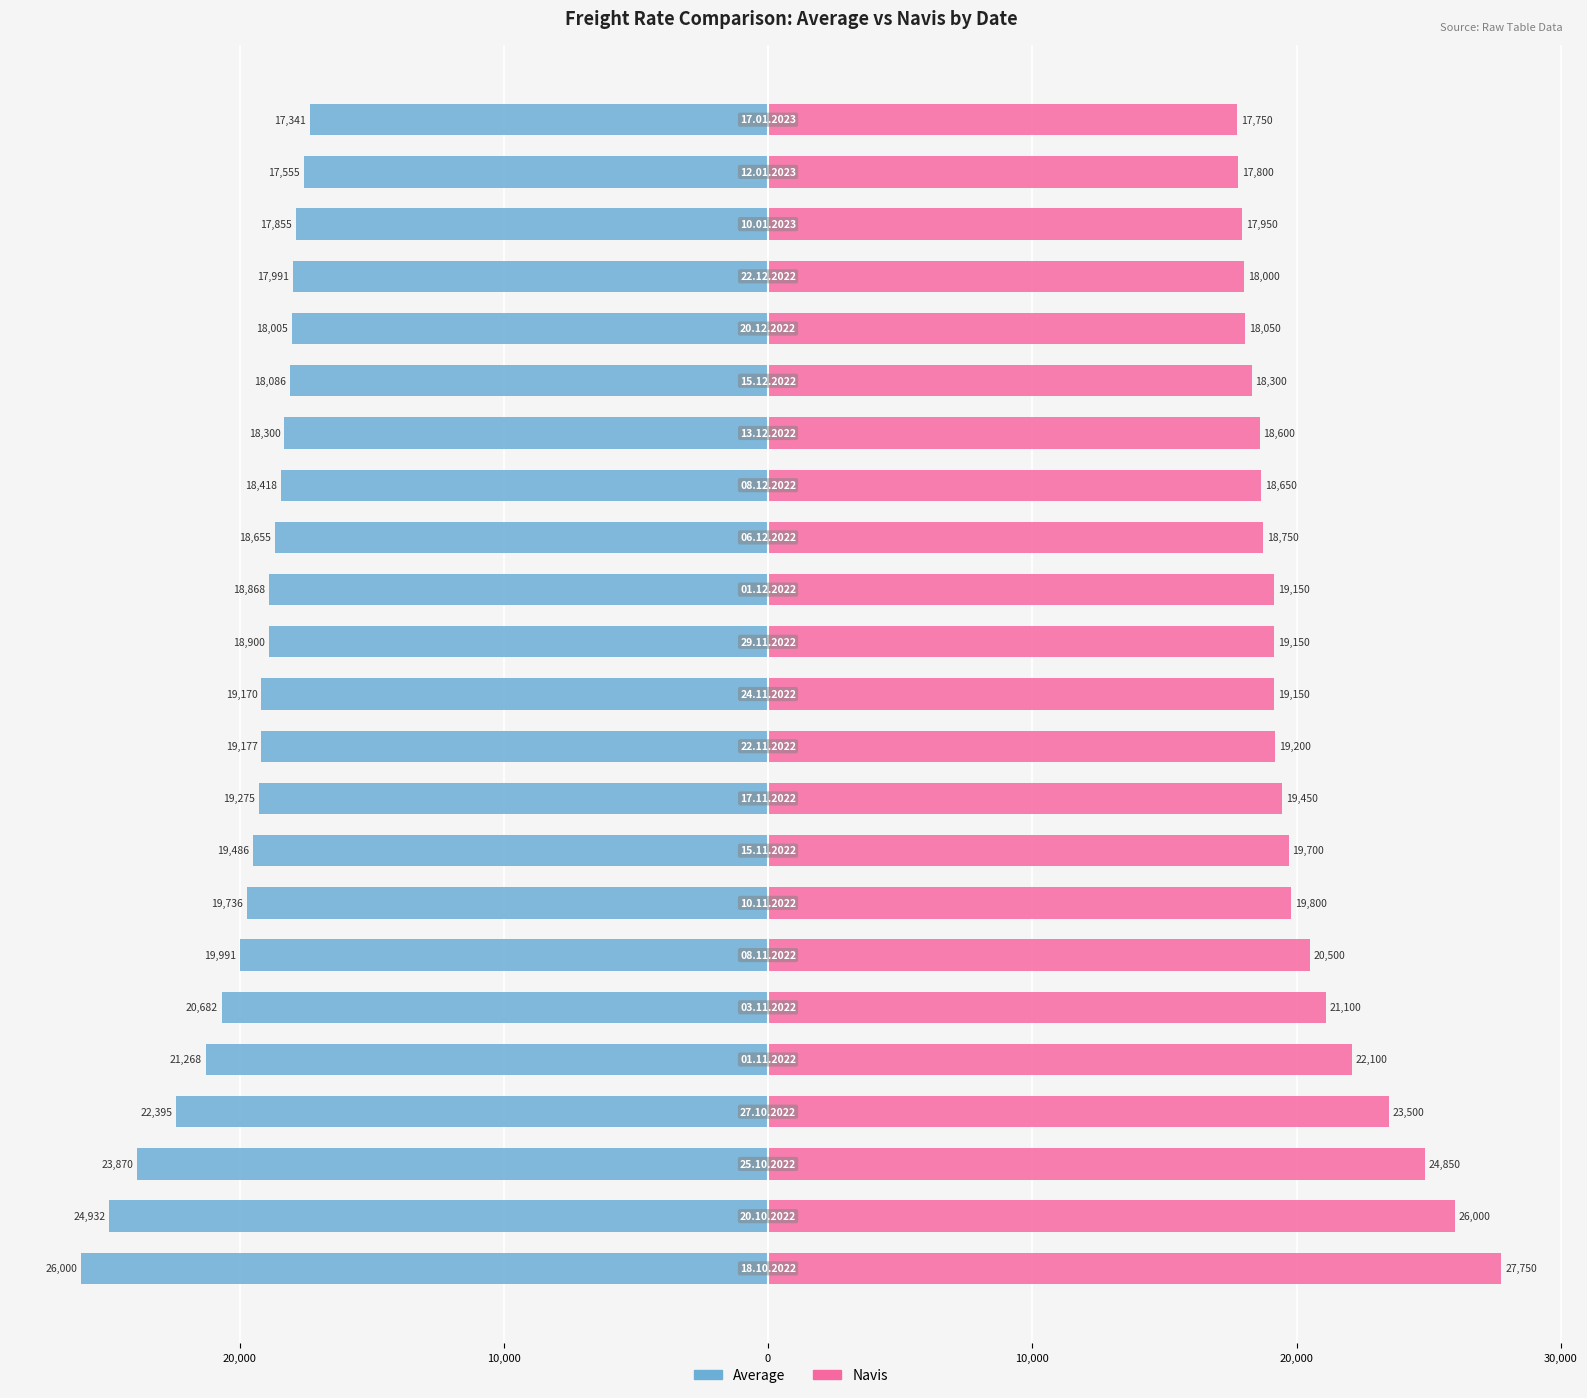

How many groups of bars are there?

23